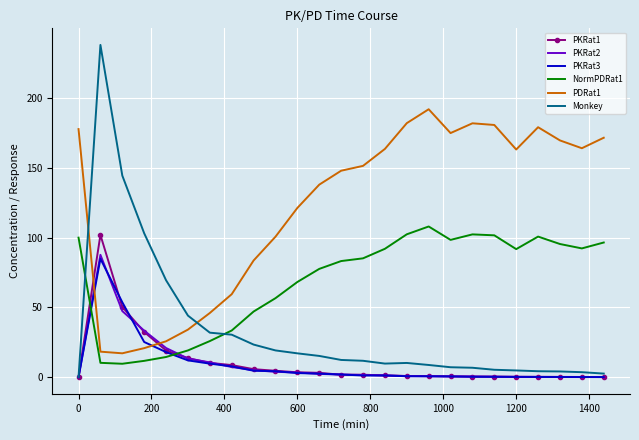

Which series has the largest total across all categories?

PDRat1